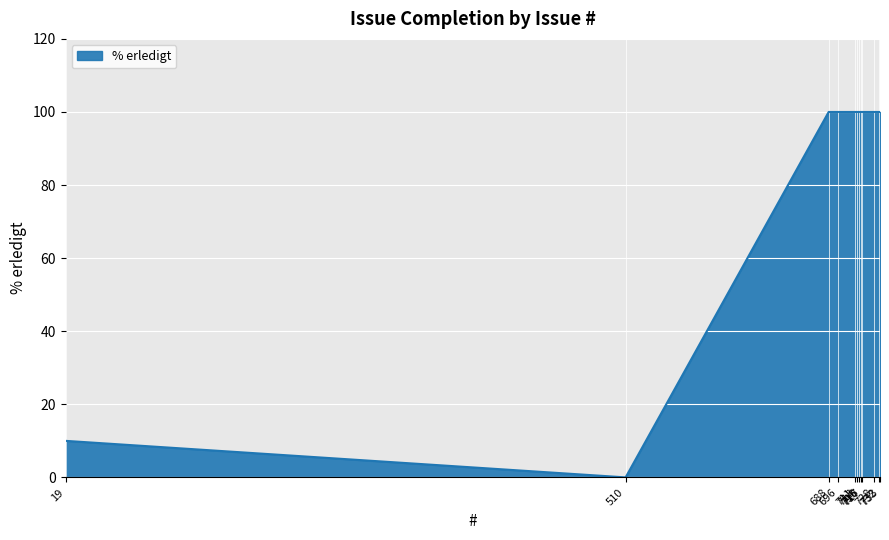

How many lines are shown in the chart?

1